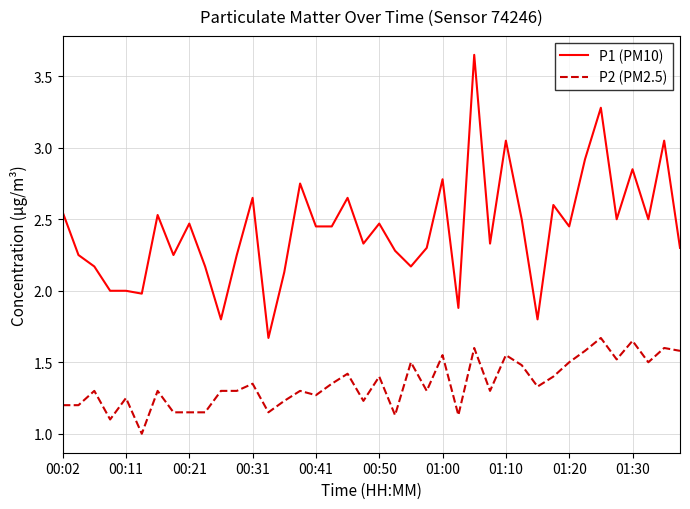

Rank the series by their maximum value, from highest to lowest.

P1 (PM10), P2 (PM2.5)